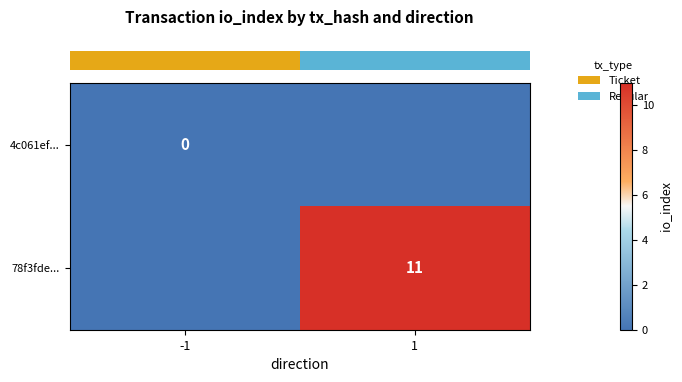

The row_1 series shows 11 at 1. True or false?

True